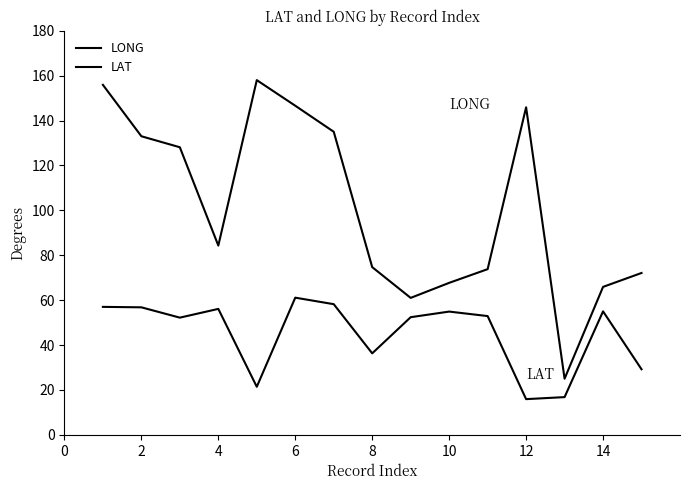

Reading left to right, transcribe all the data shown in this chart.

LONG: 155.9	133.0	128.1	84.3	158.0	146.6	135.0	74.7	61.0	67.7	73.8	145.9	25.0	65.9	72.1
LAT: 57.0	56.8	52.2	56.1	21.4	61.1	58.2	36.3	52.4	54.9	52.9	15.9	16.8	55.0	29.2